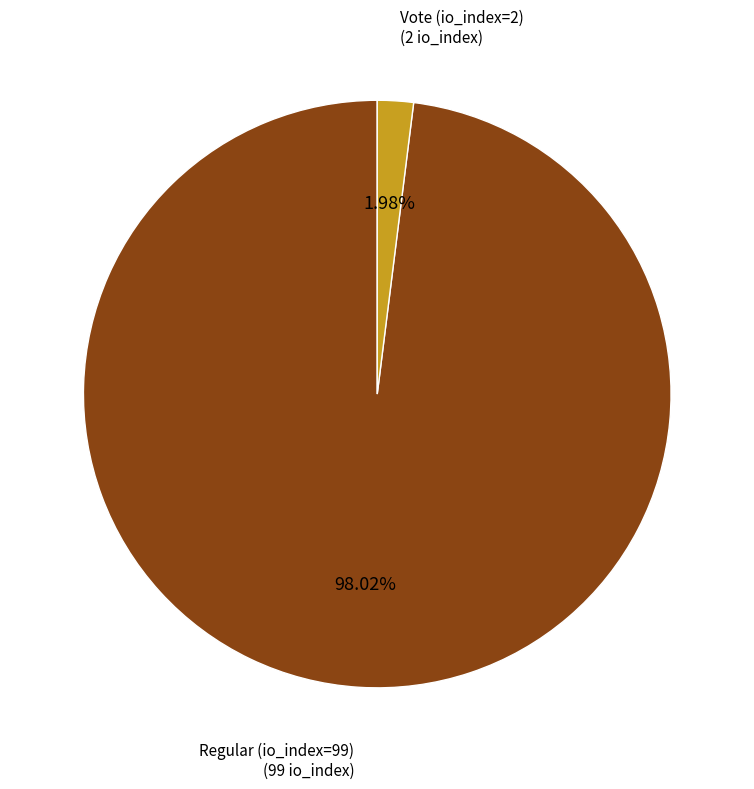

Does any single category account for the majority?

Yes